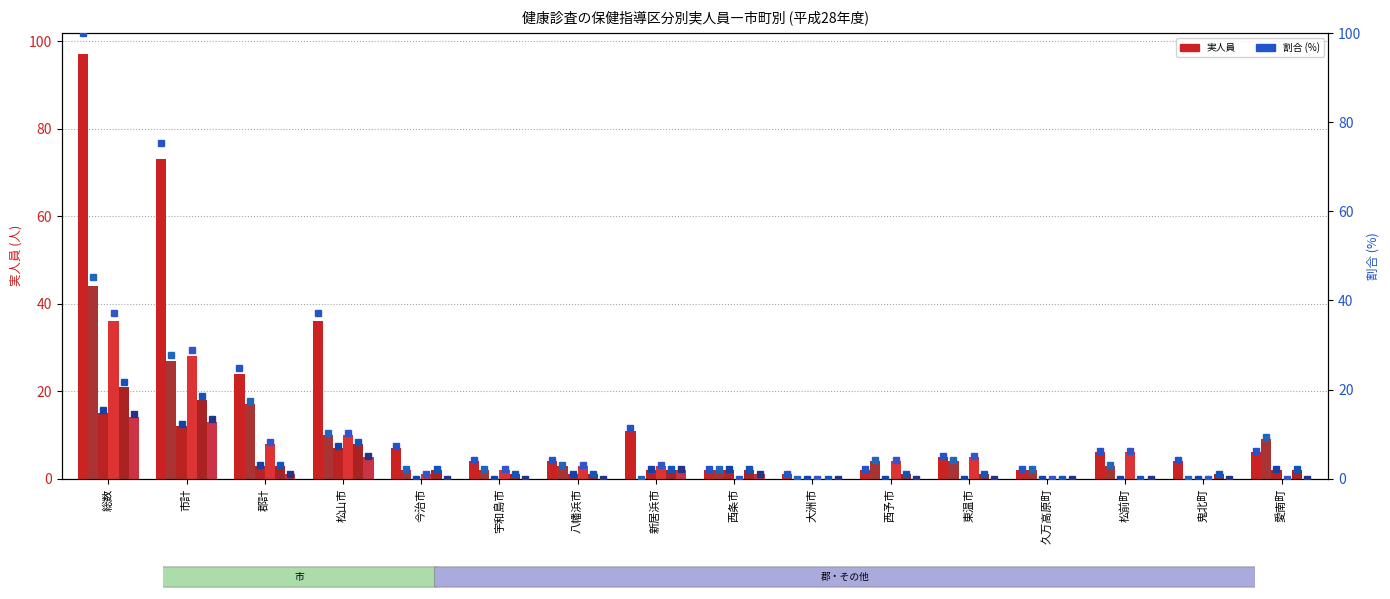

Are the bars horizontal?

No